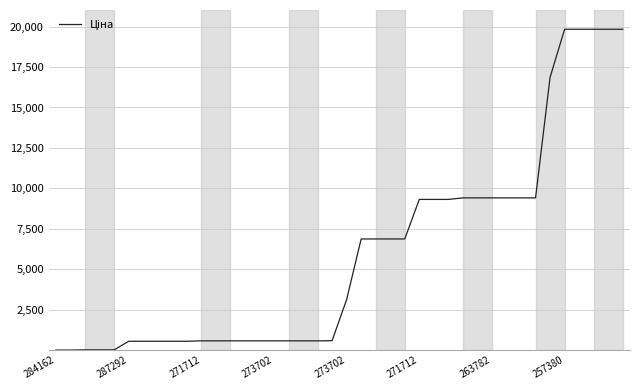

What is the maximum value shown in the chart?

19831.1